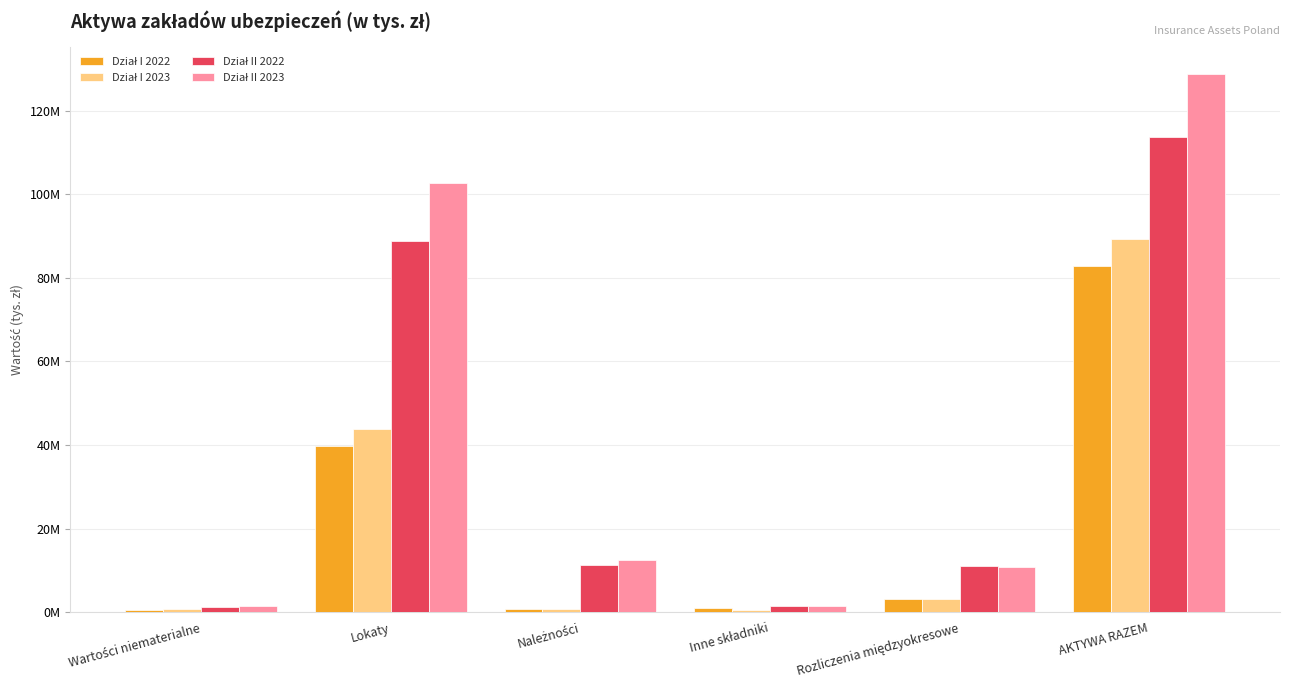

What is the difference between the Dział II 2023 values at AKTYWA RAZEM and Lokaty?

26146917.5